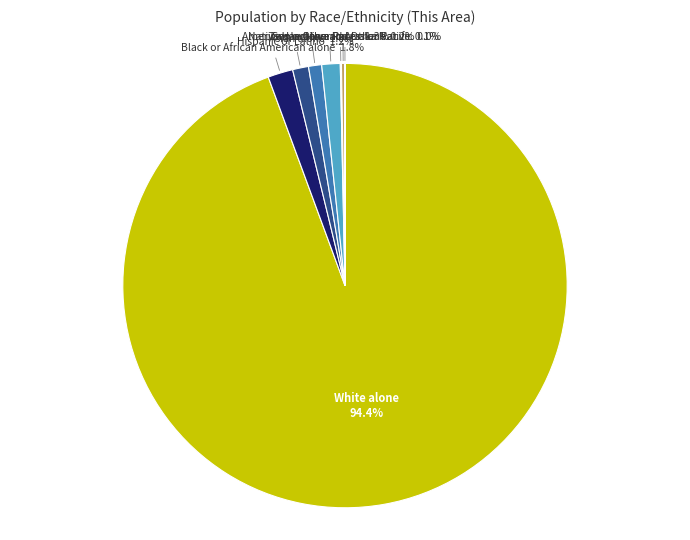

True or false: Two or More Races accounts for 11% of the total.

False